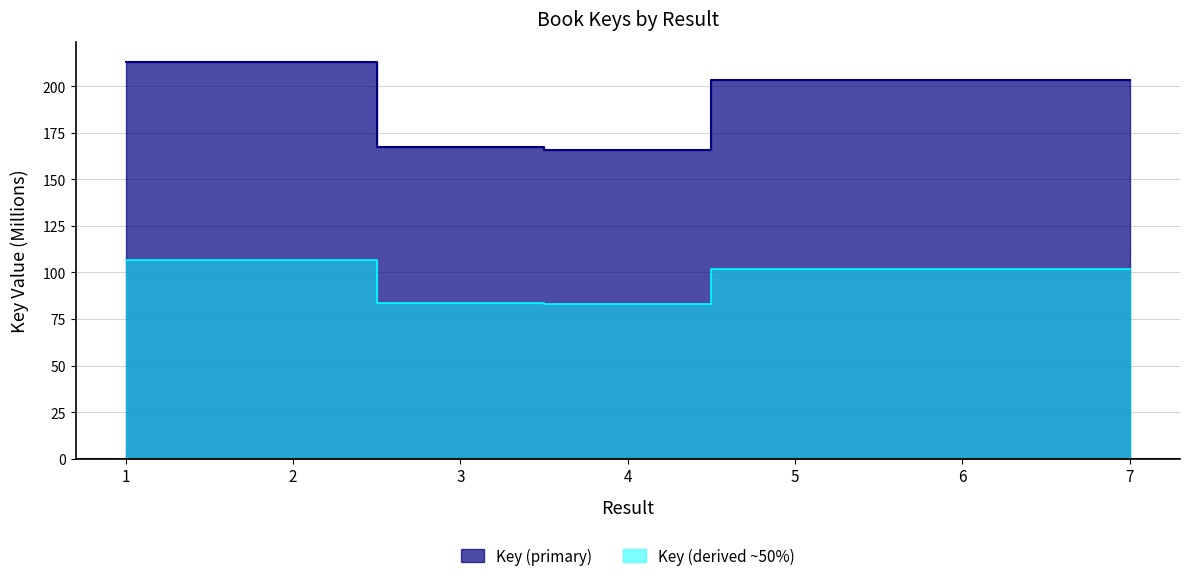

The value at 2 is 213.2. True or false?

True